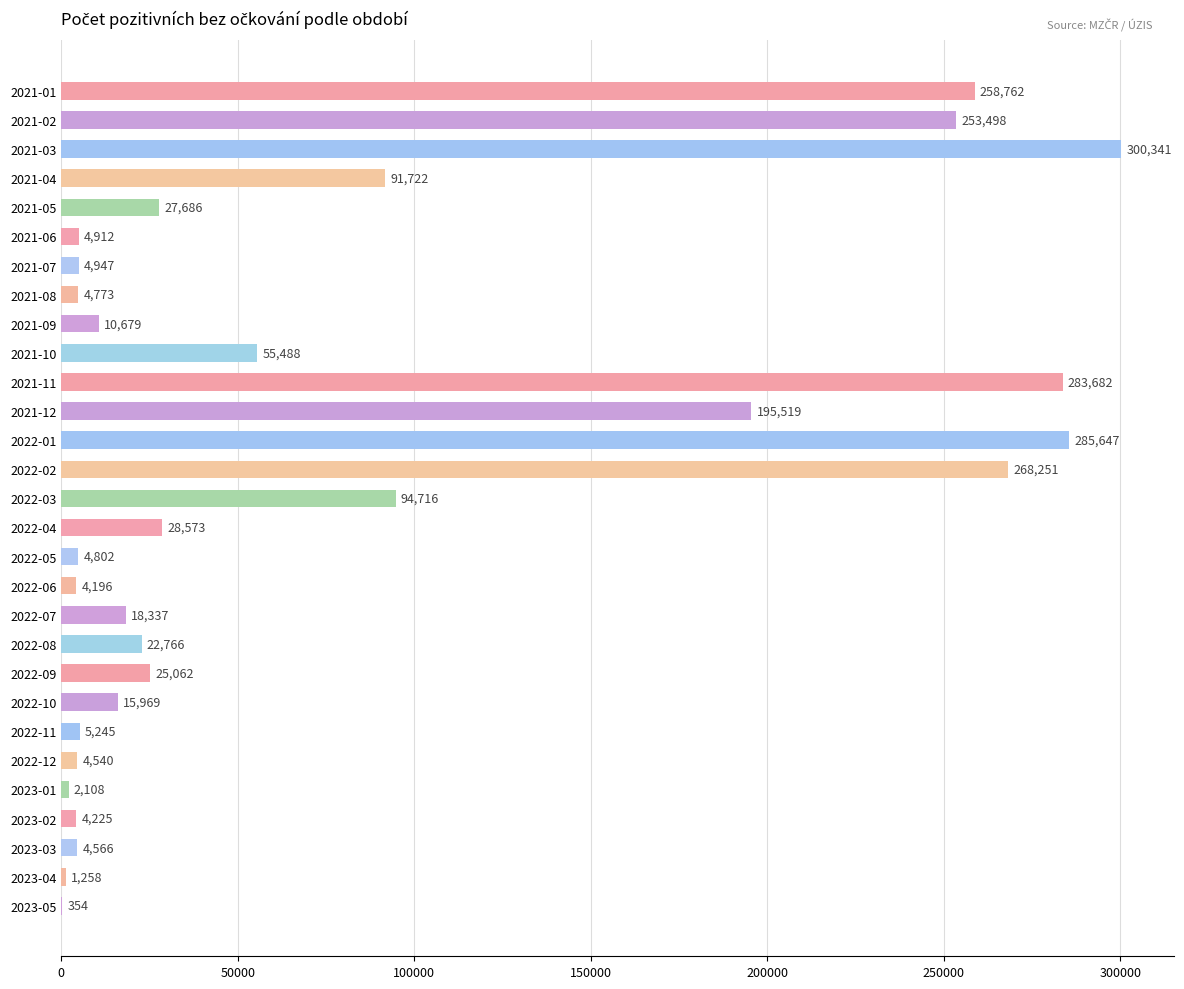

What is the sum of all values?

2282624